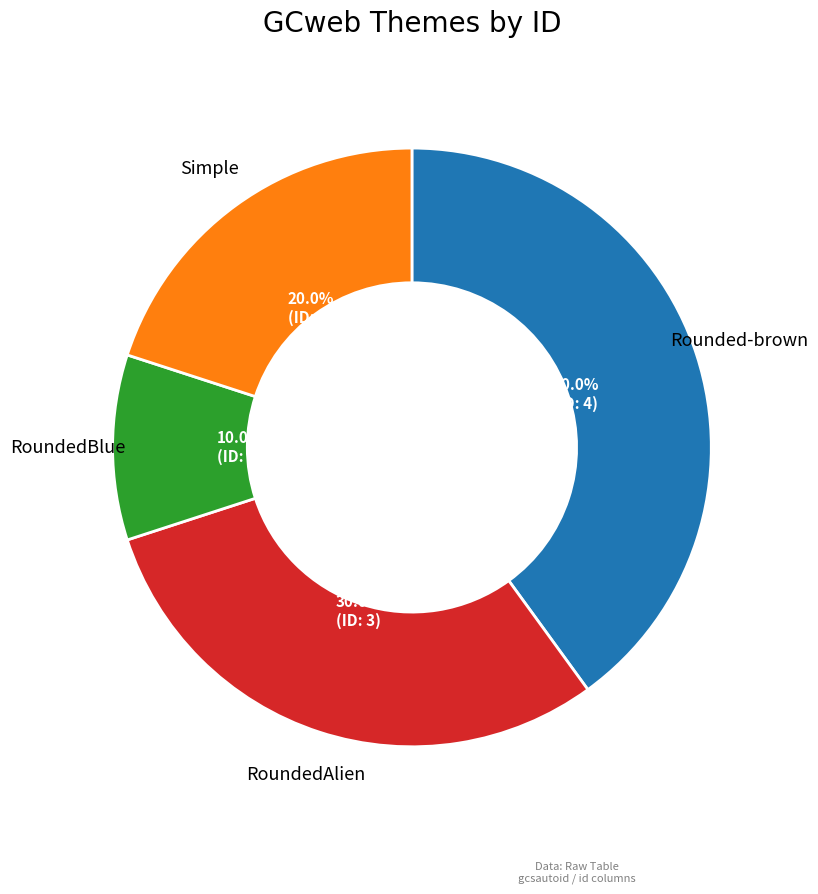

Which slice is the largest?

Rounded-brown